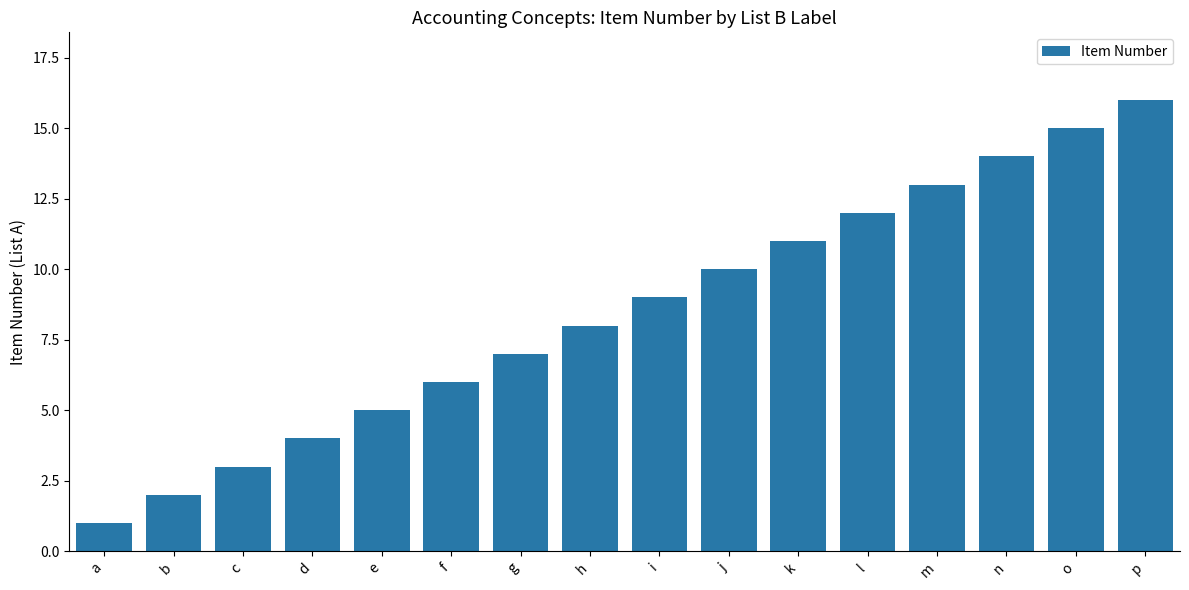

The value at e is 5. True or false?

True